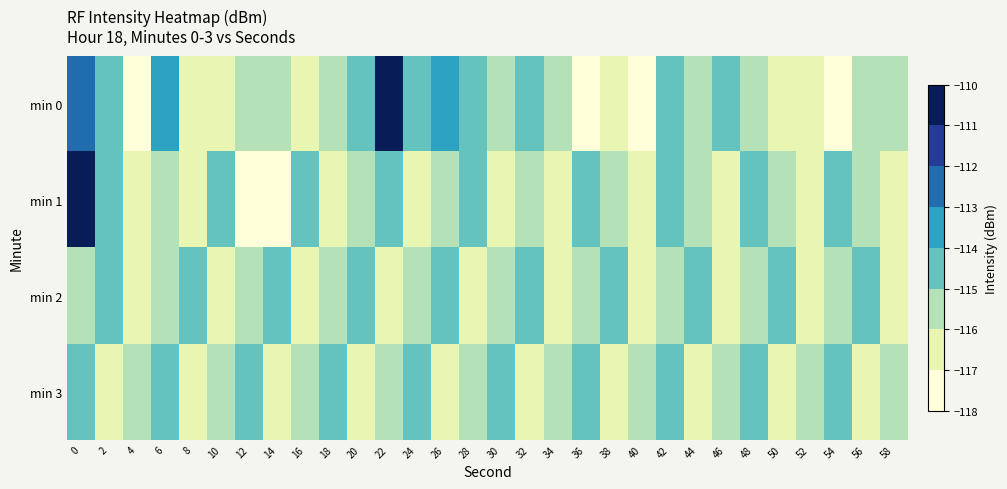

Between 4 and 54, which is larger?

4